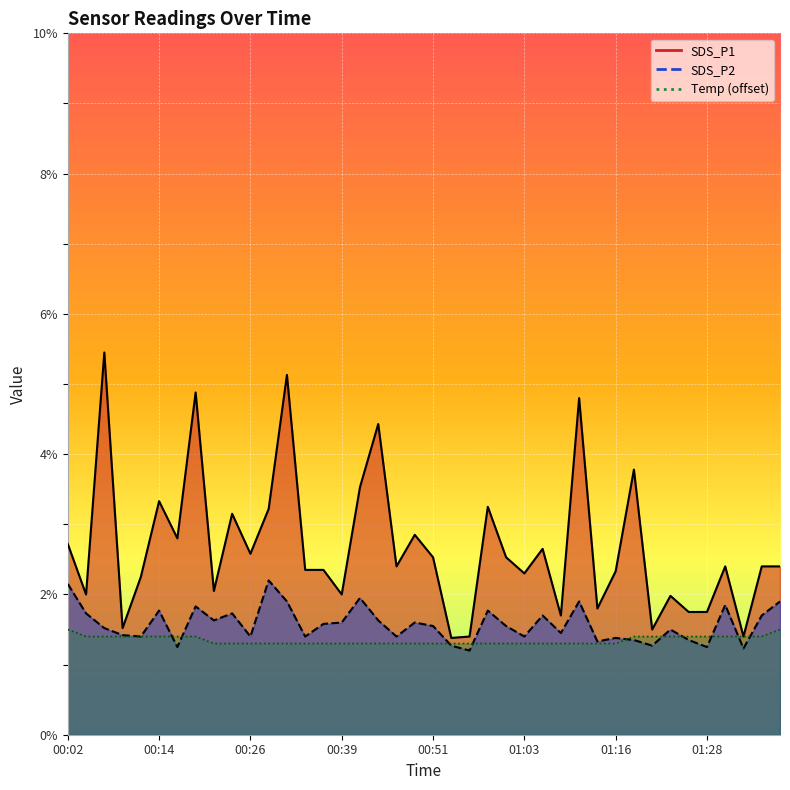

Reading right to left, list all the values displayed in this chart.

SDS_P1: 2.4	2.4	1.4	2.4	1.8	1.8	2.0	1.5	3.8	2.3	1.8	4.8	1.7	2.6	2.3	2.5	3.2	1.4	1.4	2.5	2.9	2.4	4.4	3.5	2.0	2.4	2.4	5.1	3.2	2.6	3.1	2.0	4.9	2.8	3.3	2.2	1.5	5.5	2.0	2.7
SDS_P2: 1.9	1.7	1.2	1.9	1.2	1.4	1.5	1.3	1.4	1.4	1.3	1.9	1.4	1.7	1.4	1.6	1.8	1.2	1.3	1.6	1.6	1.4	1.6	1.9	1.6	1.6	1.4	1.9	2.2	1.4	1.7	1.6	1.8	1.2	1.8	1.4	1.4	1.5	1.7	2.1
Temp: 1.5	1.4	1.4	1.4	1.4	1.4	1.4	1.4	1.4	1.3	1.3	1.3	1.3	1.3	1.3	1.3	1.3	1.3	1.3	1.3	1.3	1.3	1.3	1.3	1.3	1.3	1.3	1.3	1.3	1.3	1.3	1.3	1.4	1.4	1.4	1.4	1.4	1.4	1.4	1.5